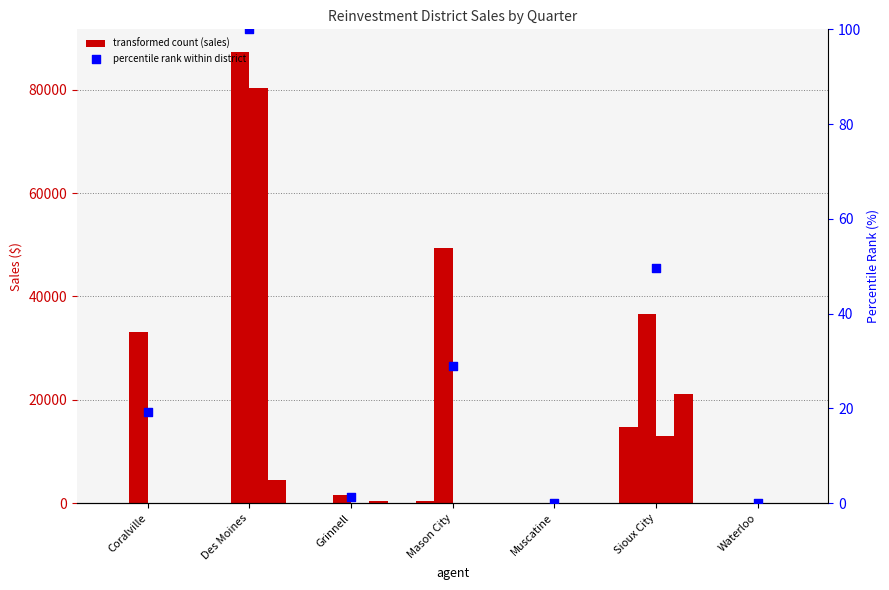

Which series has the widest spread of Y values?

QTR 2 Sales